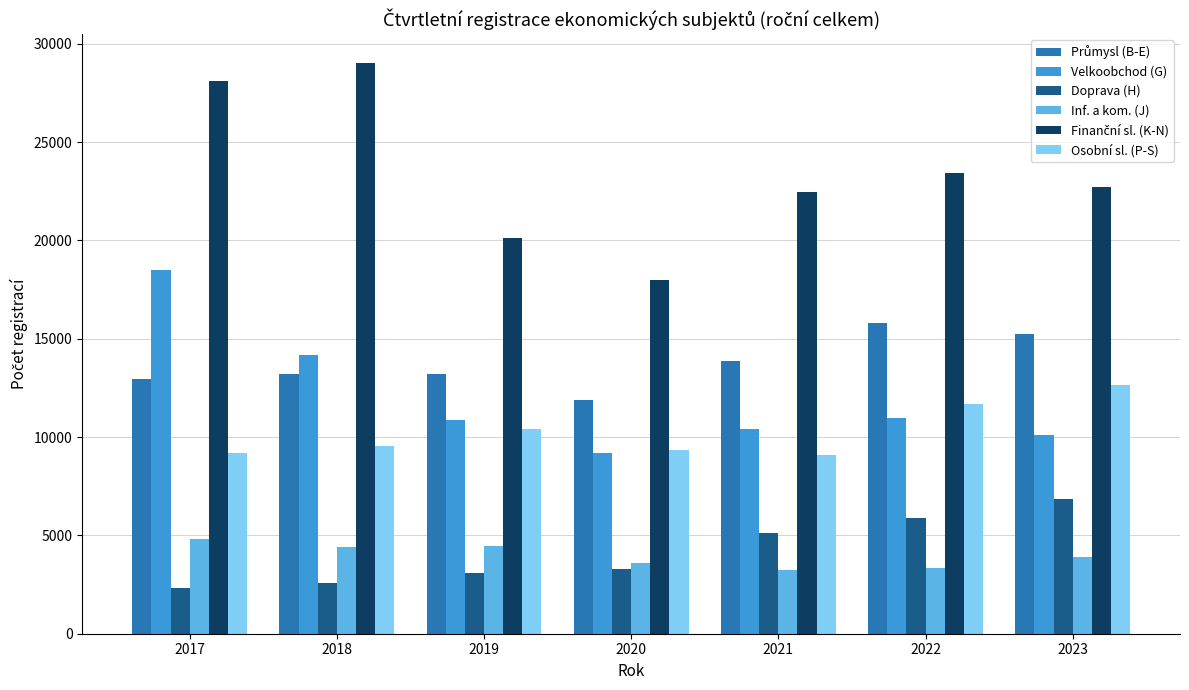

At which category is the sum across all series the highest?

2017